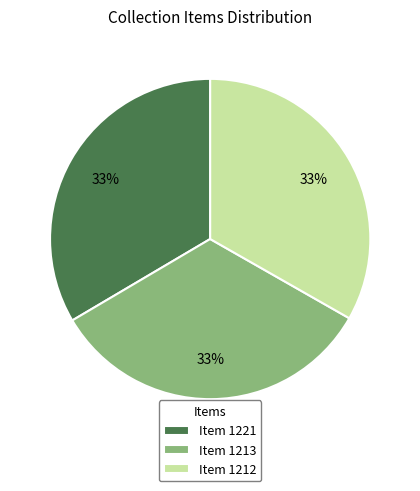

How many slices are in this pie chart?

3